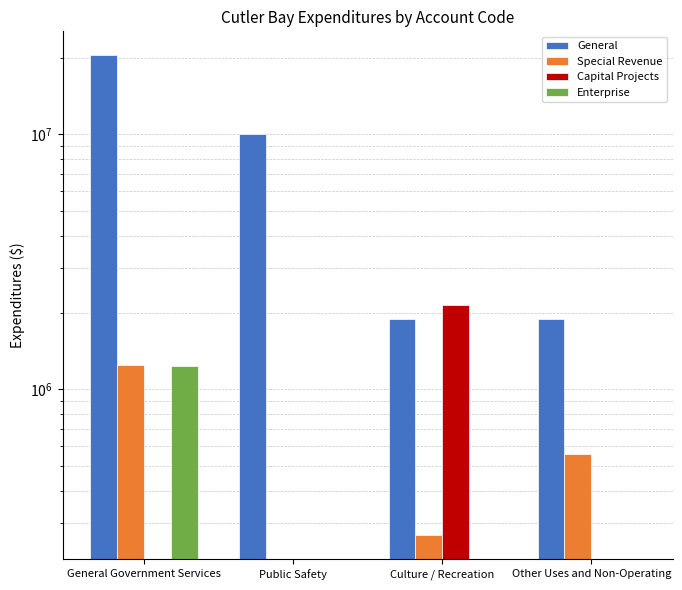

Is it true that Capital Projects equals 0 at Other Uses and Non-Operating?

True